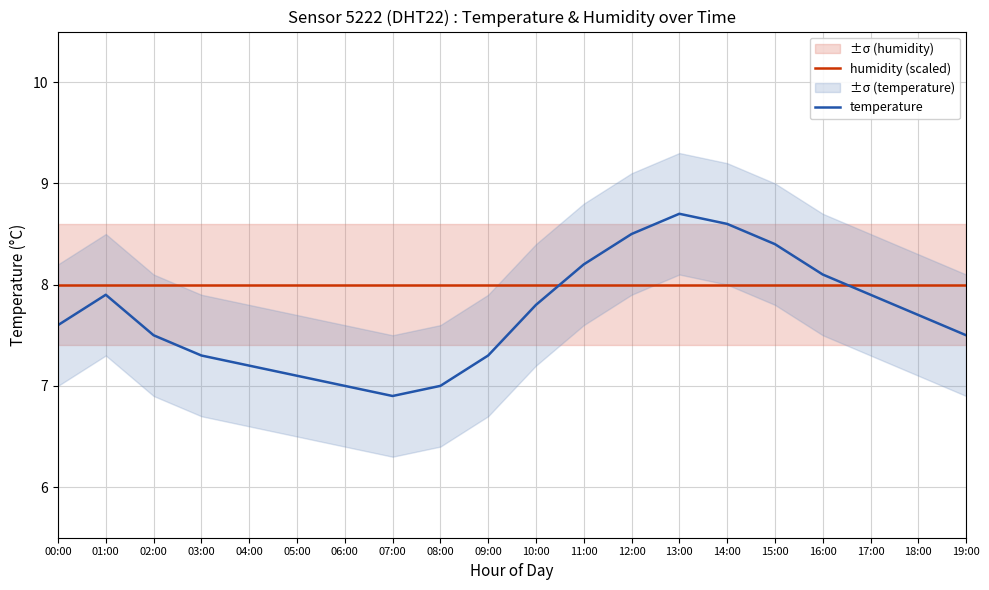

Between 03:00 and 07:00, which series saw the biggest shift?

temperature